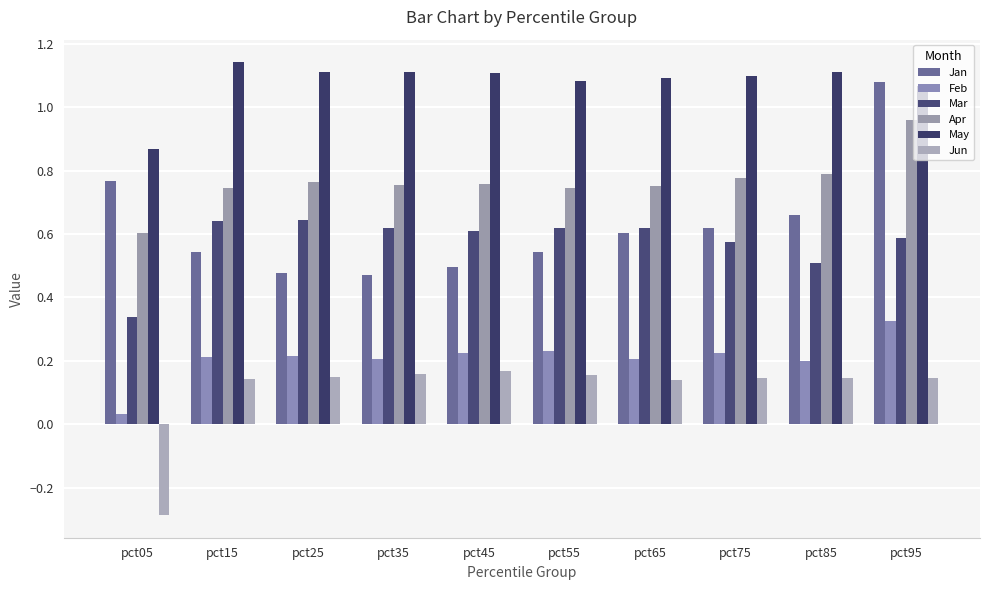

What is the difference between the maximum and minimum values in the Mar series?

0.3